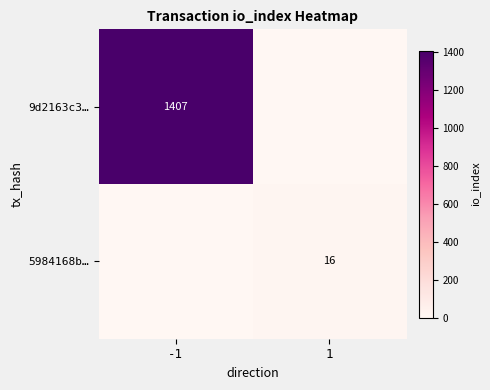

Count the number of categories in the chart.

2